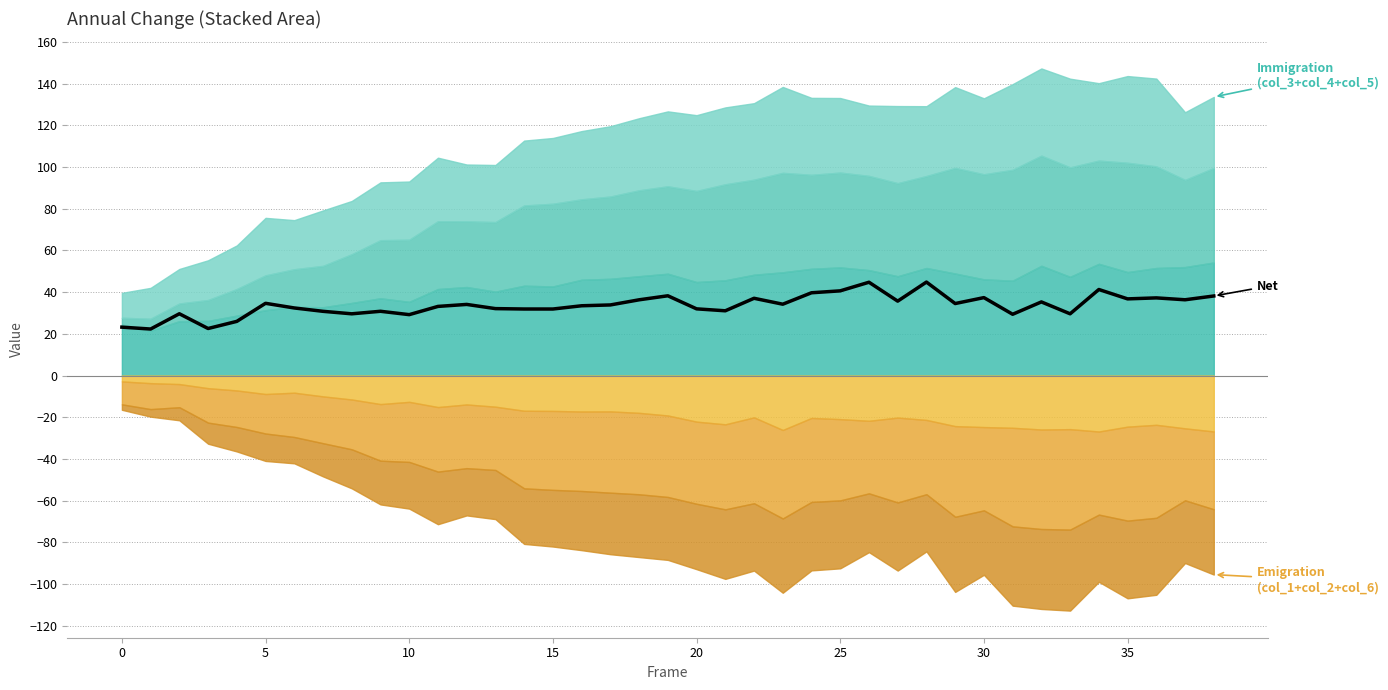

What is the average value?

33.6